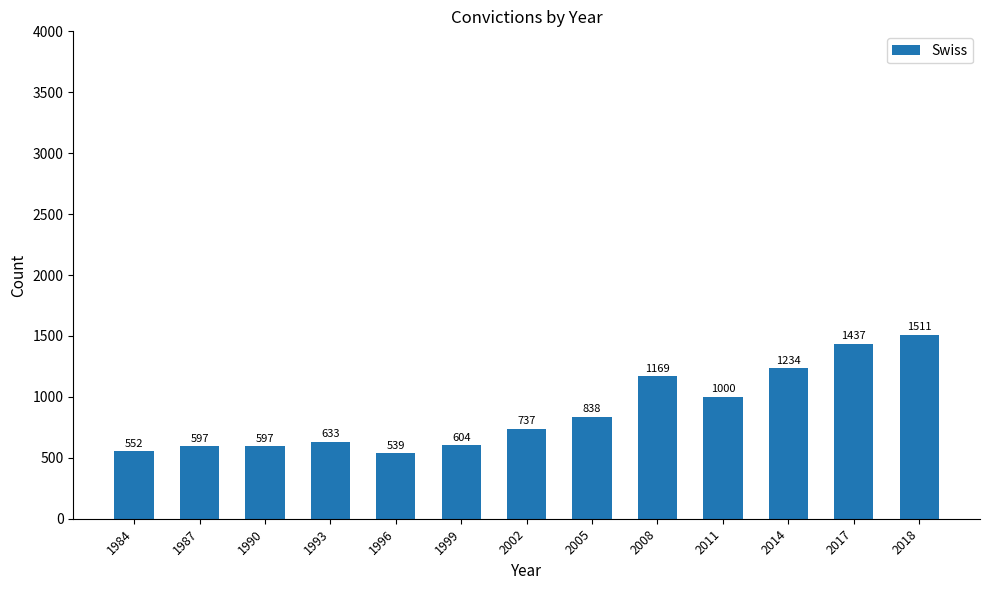

What is the change in value from 2014 to 2017?

+203